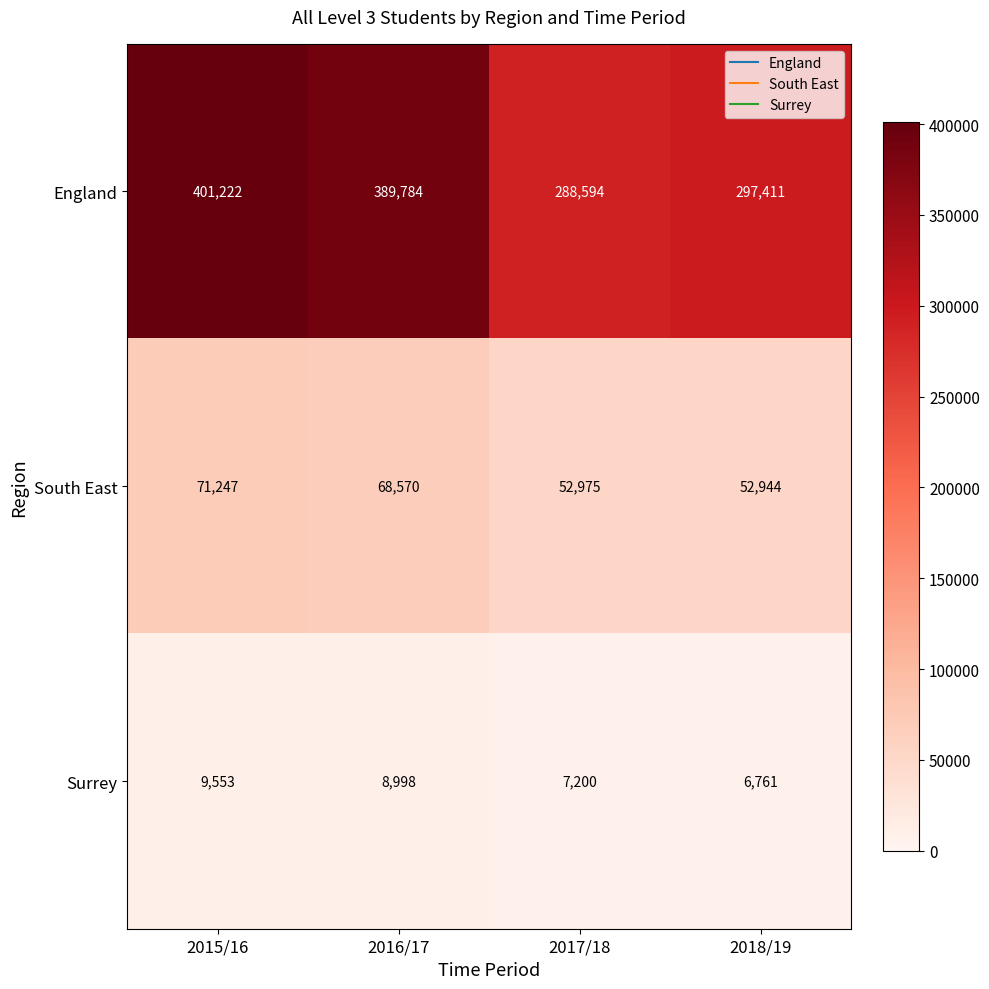

What is the sum of the England values at 2017/18 and 2015/16?

689816